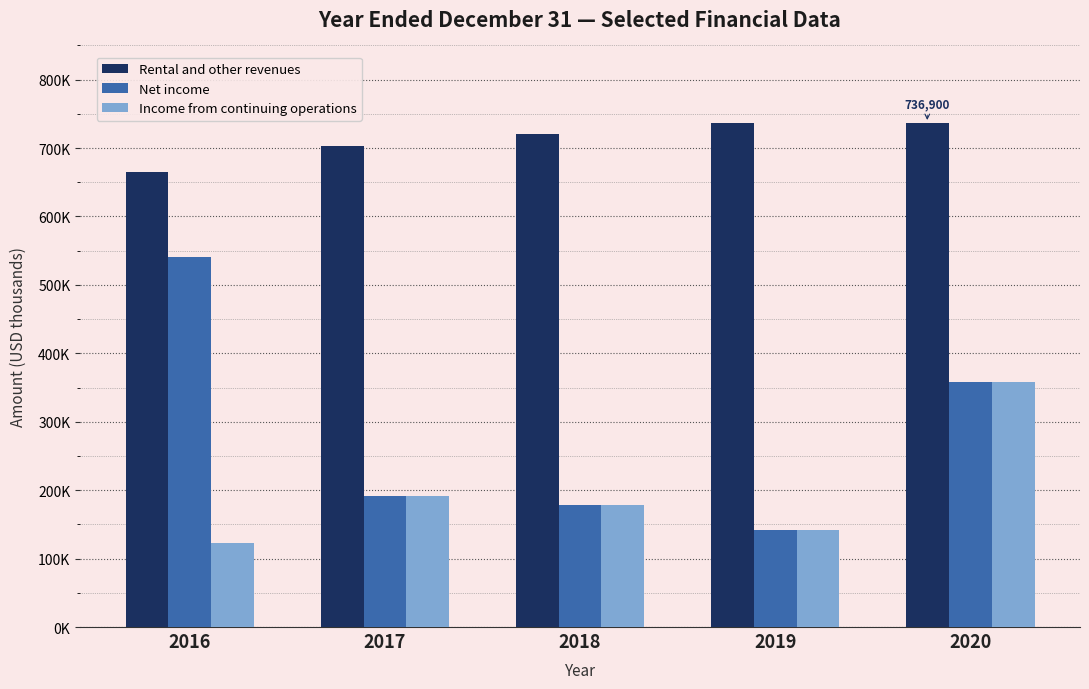

What is the sum of the Rental and other revenues values at 2020 and 2019?

1472879